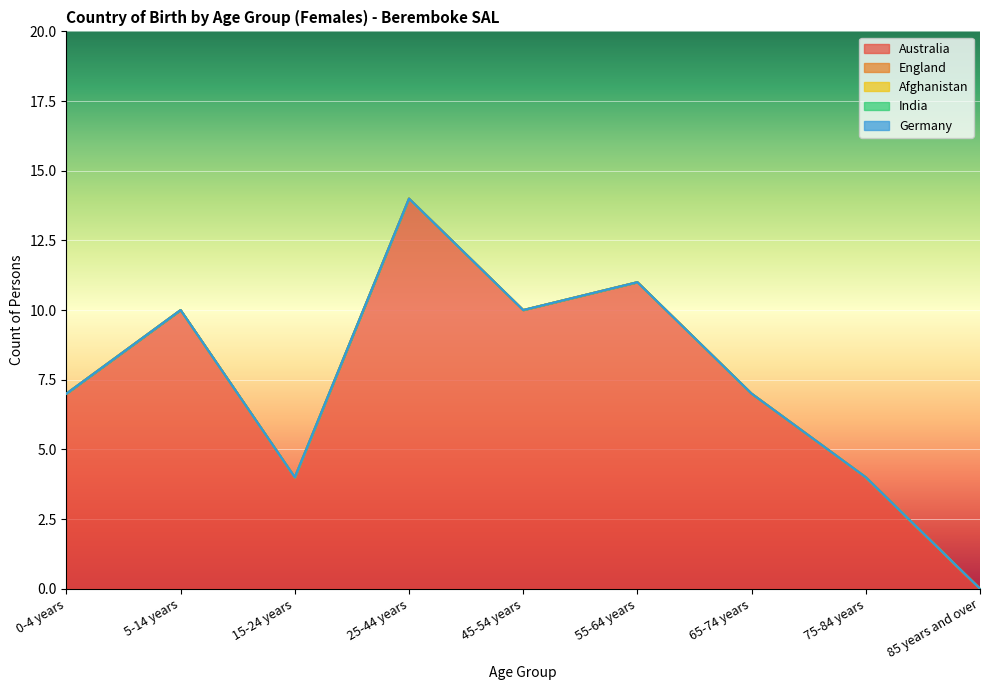

What is the difference between the Australia values at 55-64 years and 75-84 years?

7